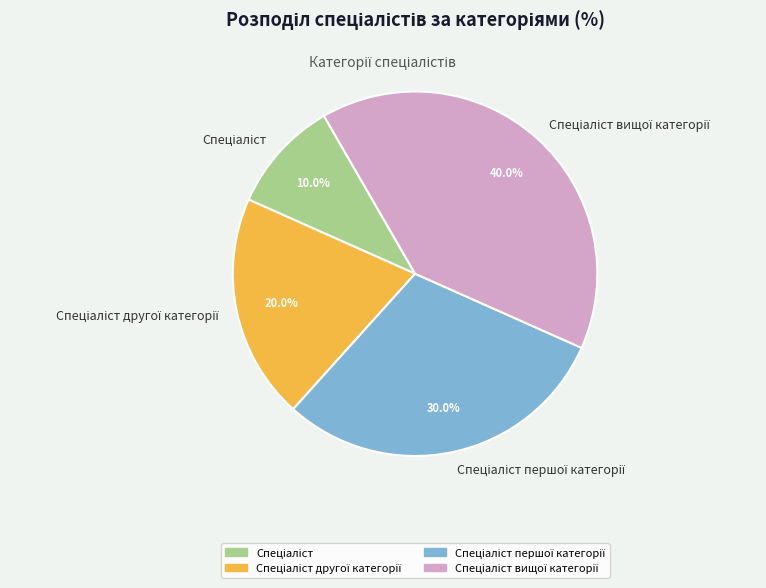

Does any single category account for the majority?

No